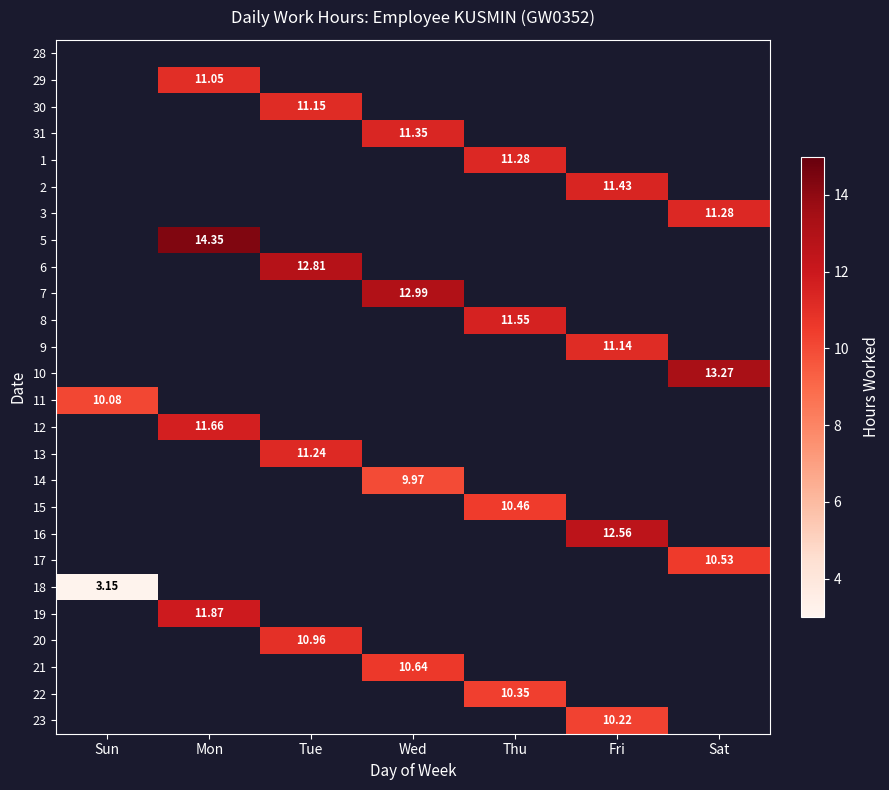

How many series are shown in this chart?

26